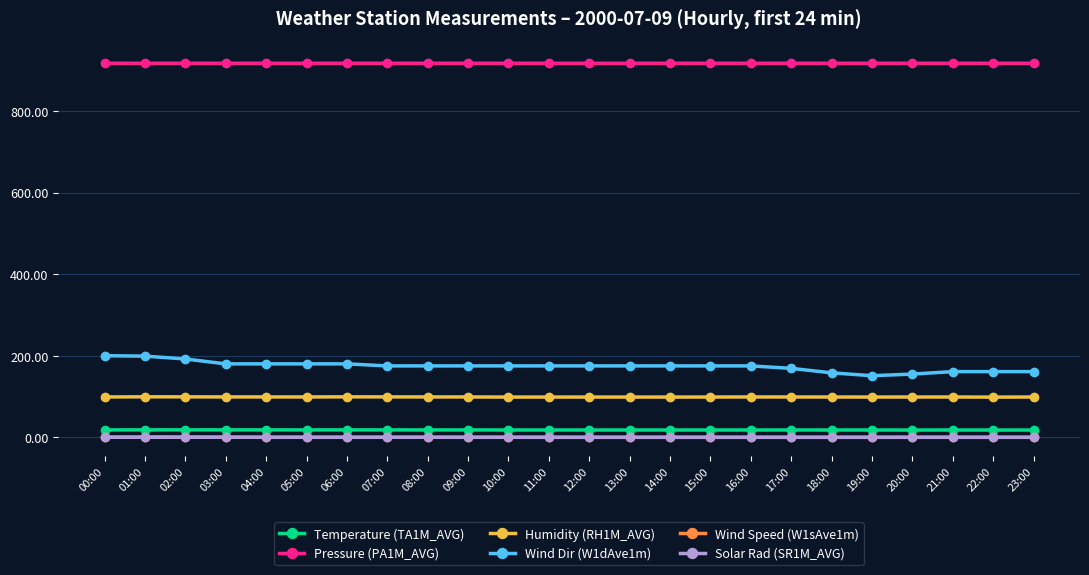

The value of Temperature (TA1M_AVG) at 02:00 is 18.3. True or false?

True